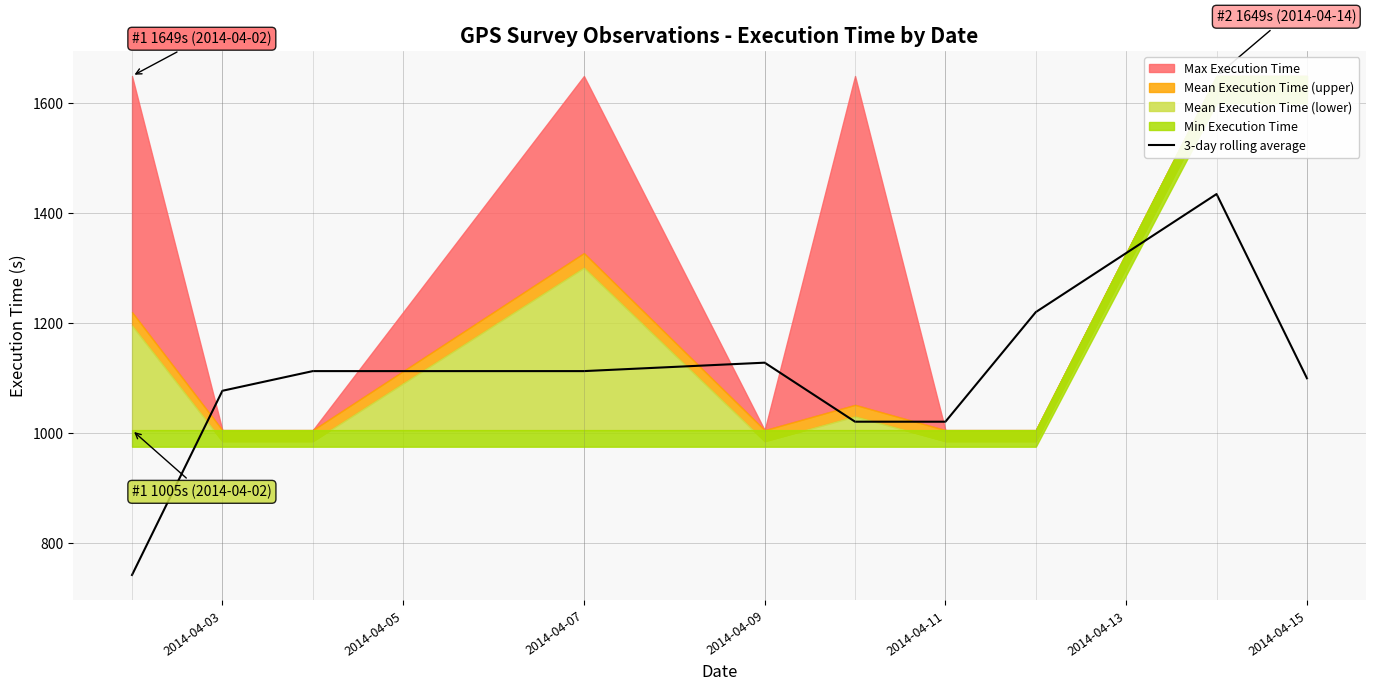

What is the ratio of the value at 2014-04-07 to the value at 2014-04-15?

1.1